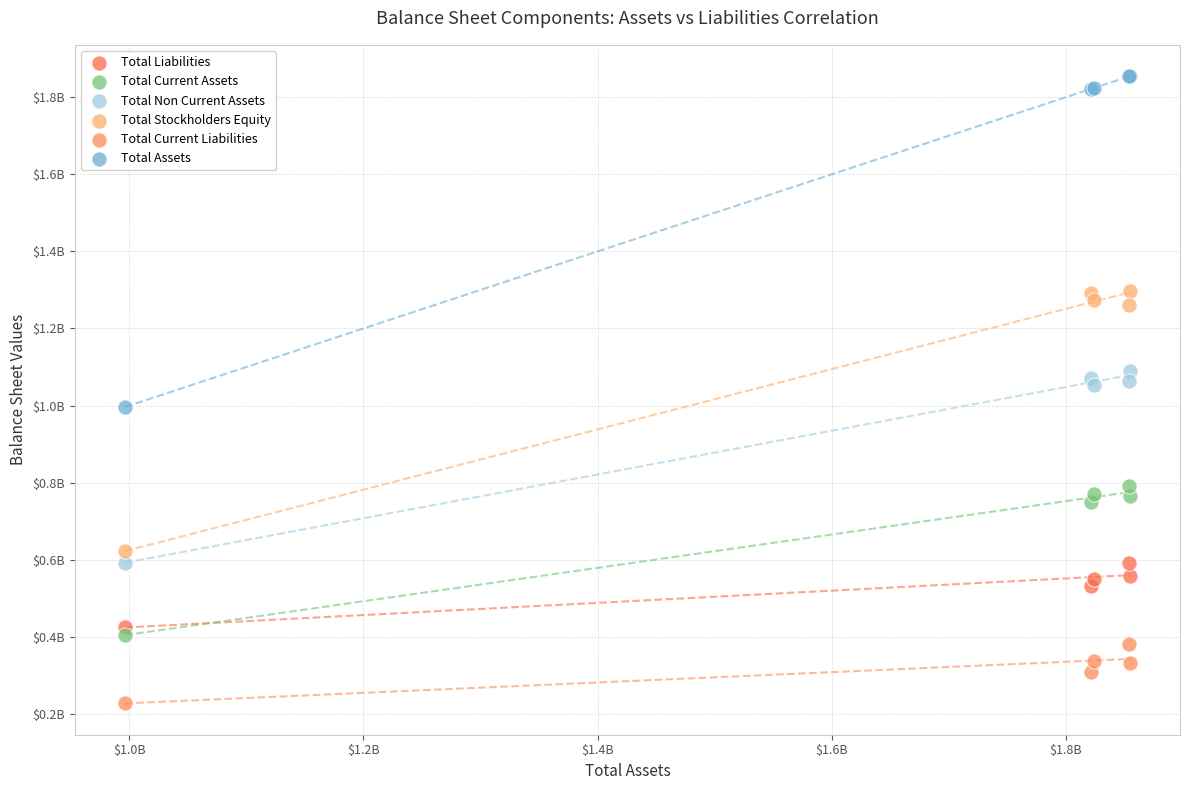

Which series contains the highest Y value?

Total Assets